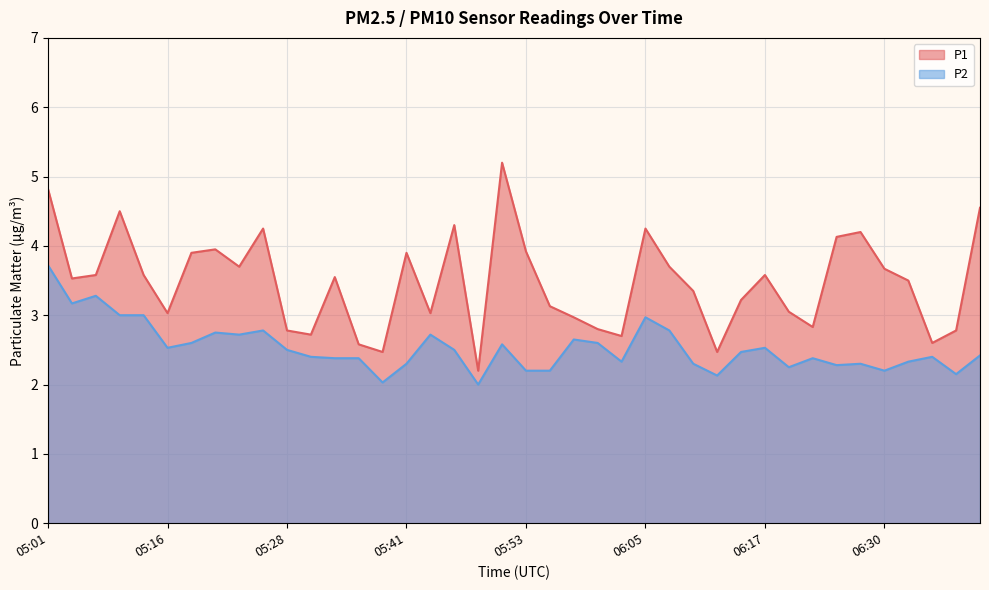

At which category is the sum across all series the highest?

05:01